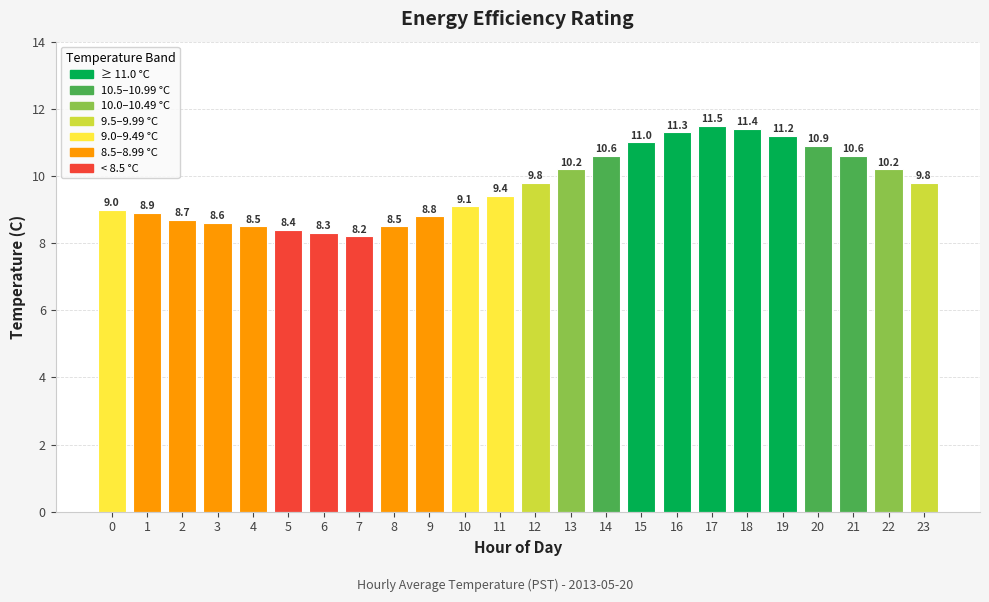

What is the difference between the maximum and minimum values?

3.3